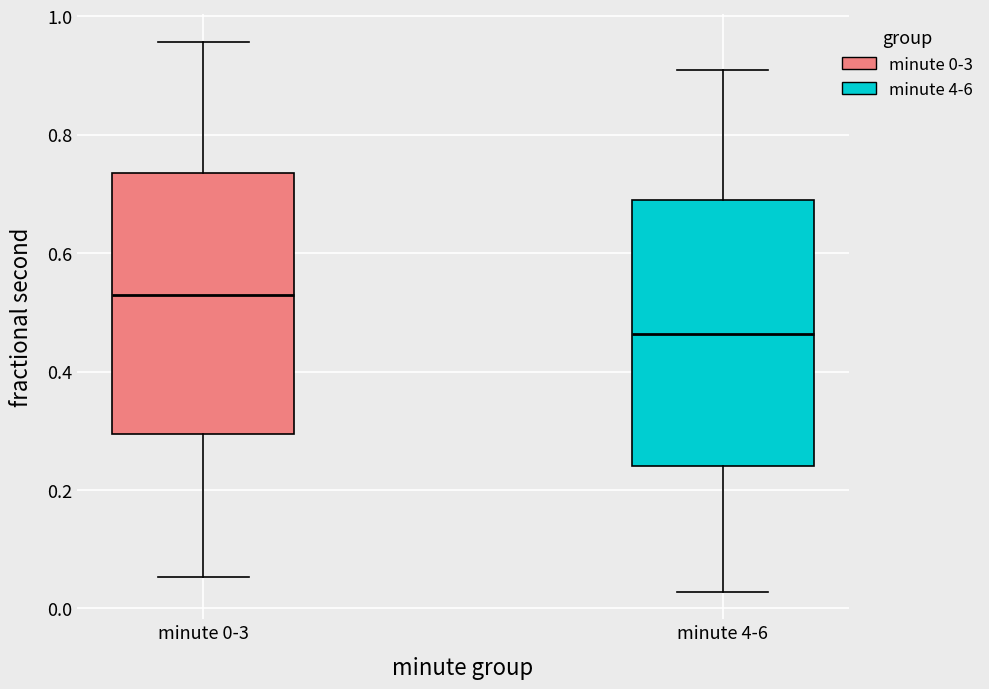

Reading left to right, read every box against the y-axis: the position of its median line, the range the box covers, and the ends of its whiskers. The values are not printed on the chart, so give them approximately, as read against the axis.

minute 0-3: median 0.52, box 0.30 to 0.74, whiskers 0.06 to 0.96
minute 4-6: median 0.46, box 0.24 to 0.70, whiskers 0.02 to 0.90